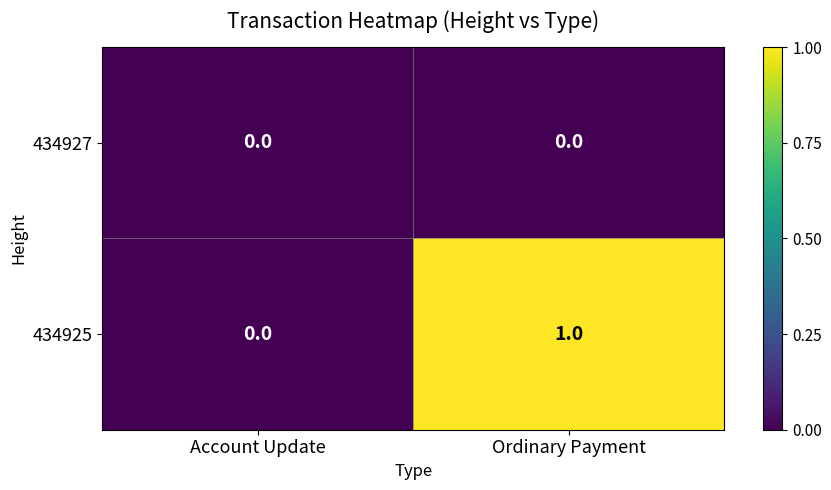

At which category is the sum across all series the highest?

Ordinary Payment